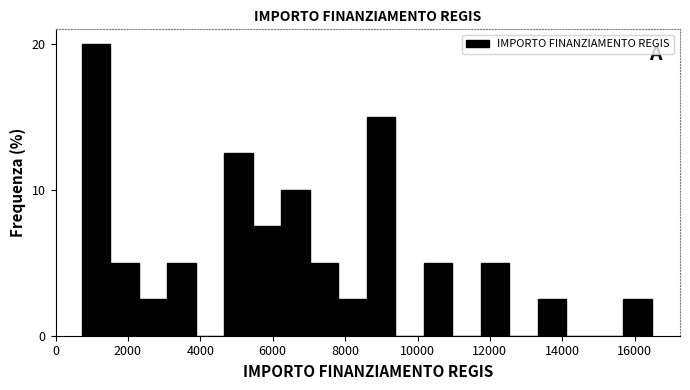

Read against the x-axis, roughly where is the centre of the tallest bar?

1200